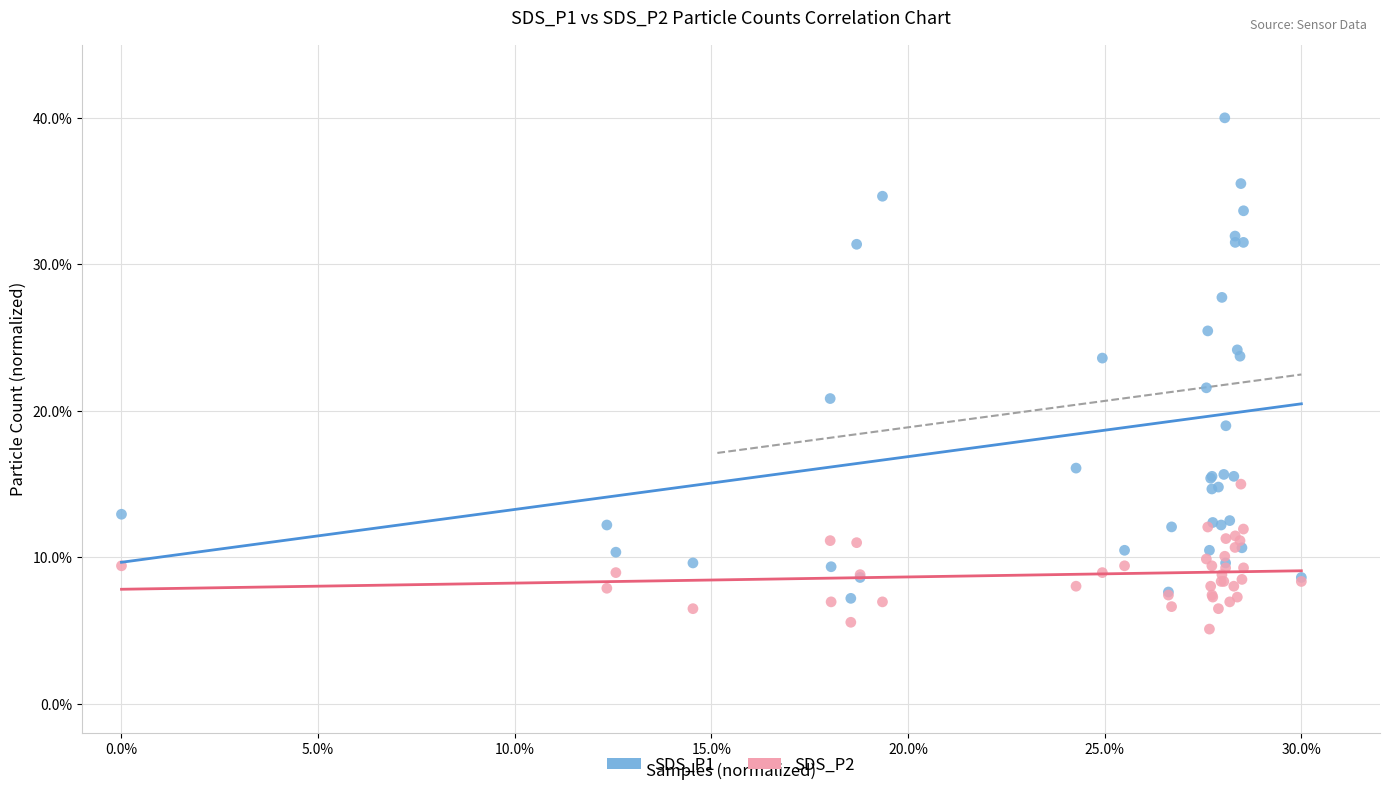

What are all the series names shown in the legend?

SDS_P1, SDS_P2